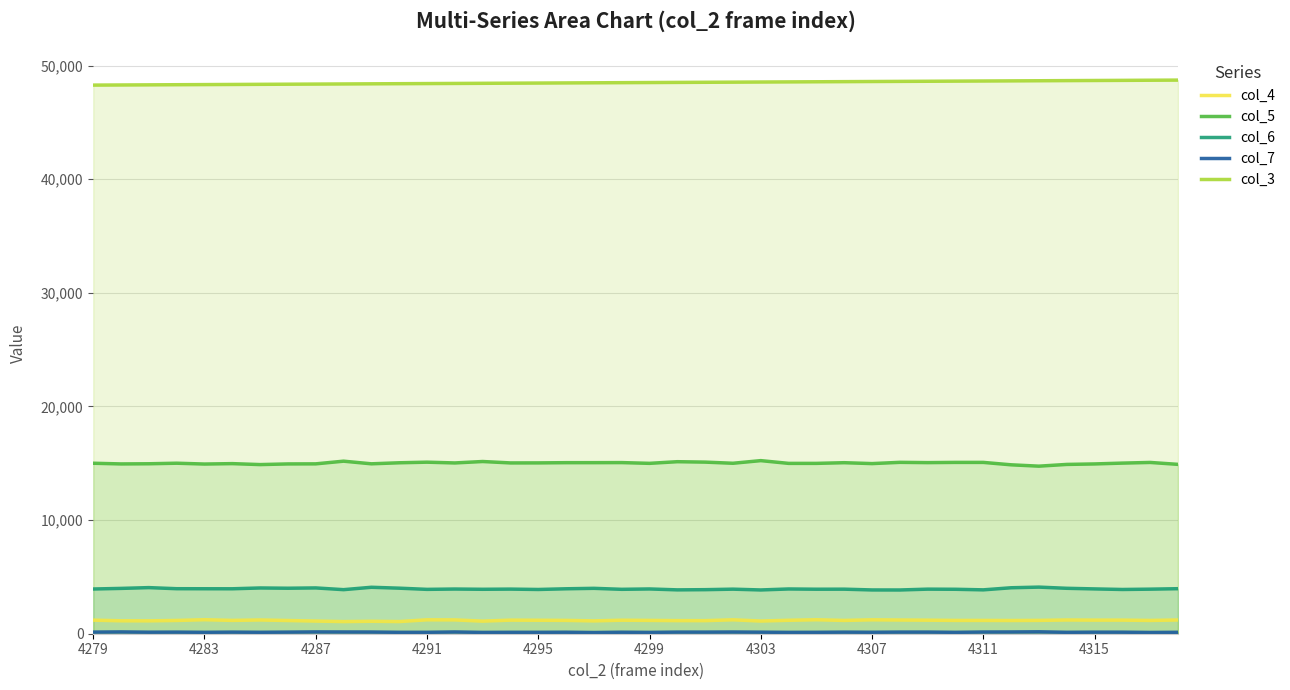

Is it true that col_4 equals 1224 at 4291?

True